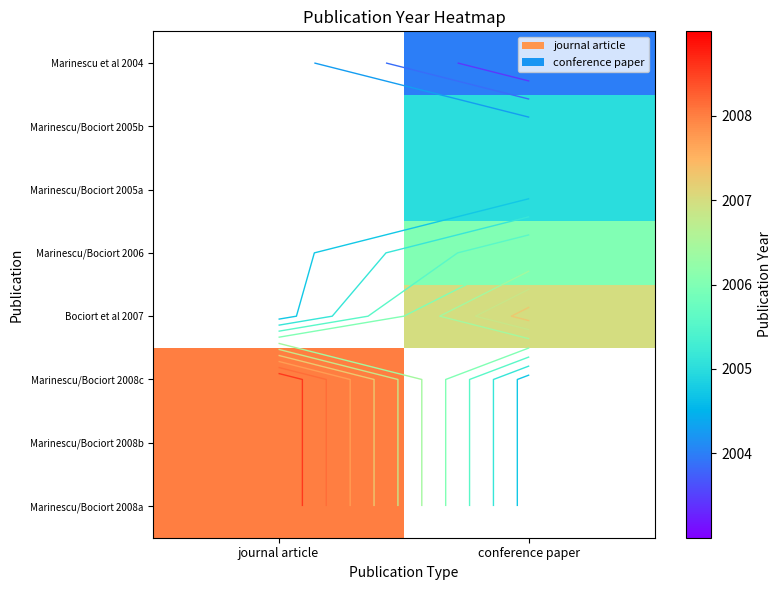

Is the value of Marinescu/Bociort 2006 at journal article greater than the value of Marinescu/Bociort 2008b at conference paper?

No